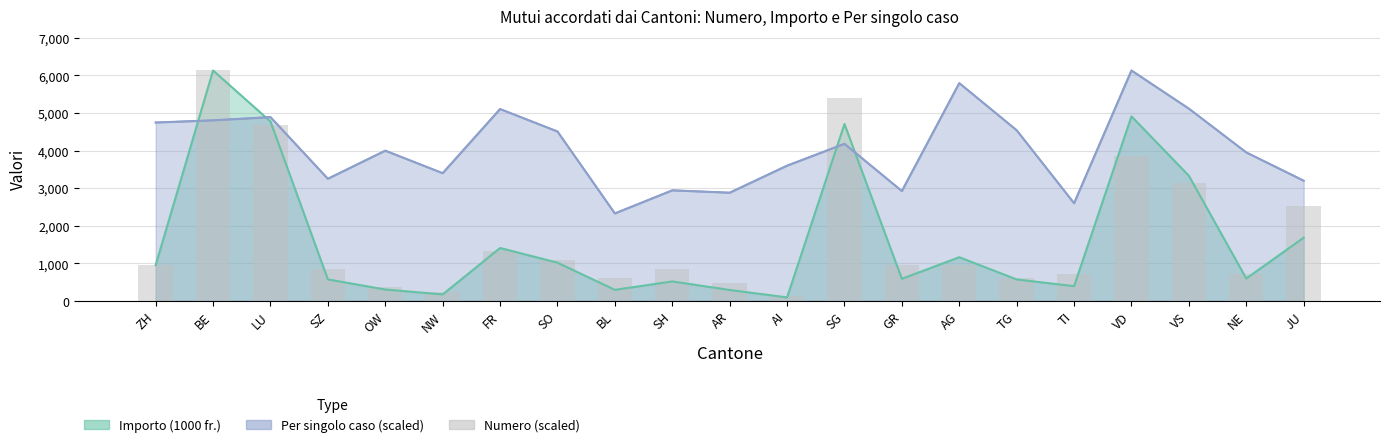

At which label is the value closest to 3125?

VS